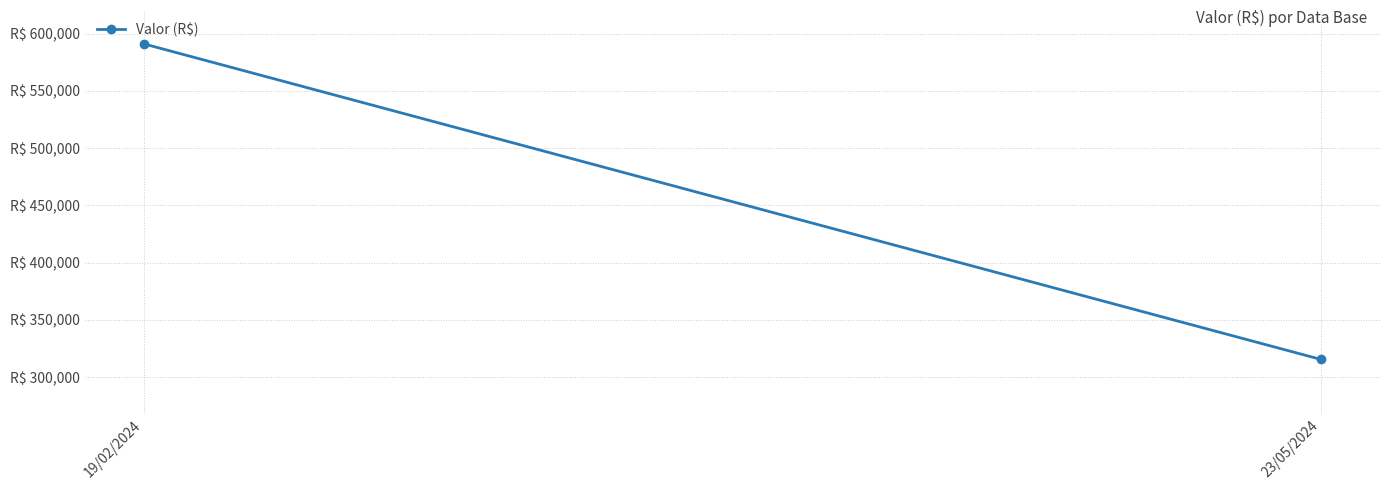

What is the smallest value displayed?

315536.4